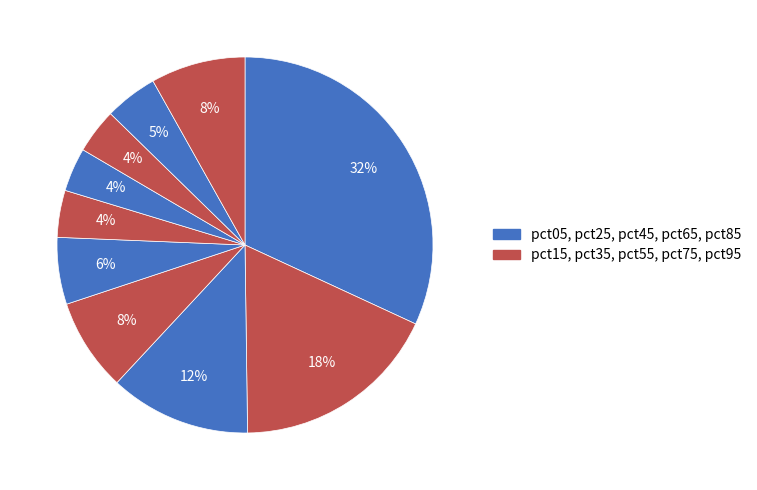

Rank the categories by value from highest to lowest.

pct05, pct15, pct25, pct95, pct35, pct45, pct85, pct55, pct75, pct65